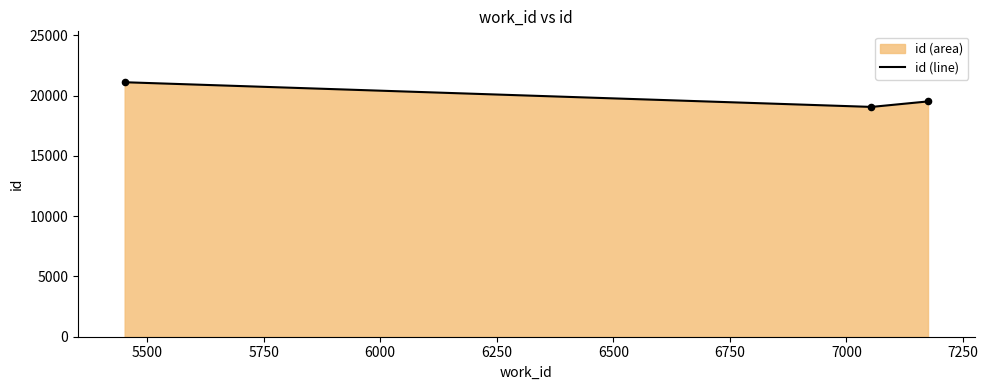

Between 7053 and 7175, which is larger?

7175